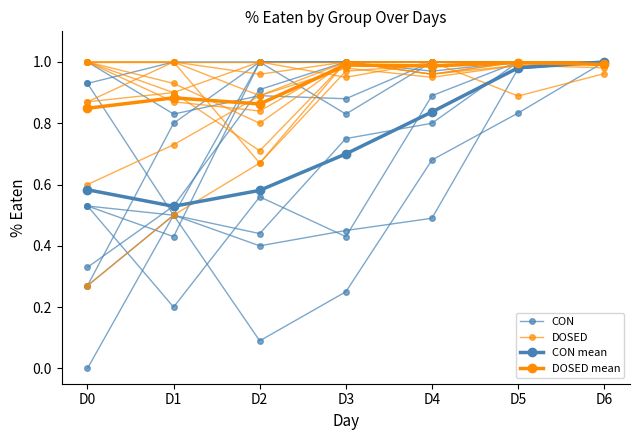

Which series has the largest total across all categories?

DOSED